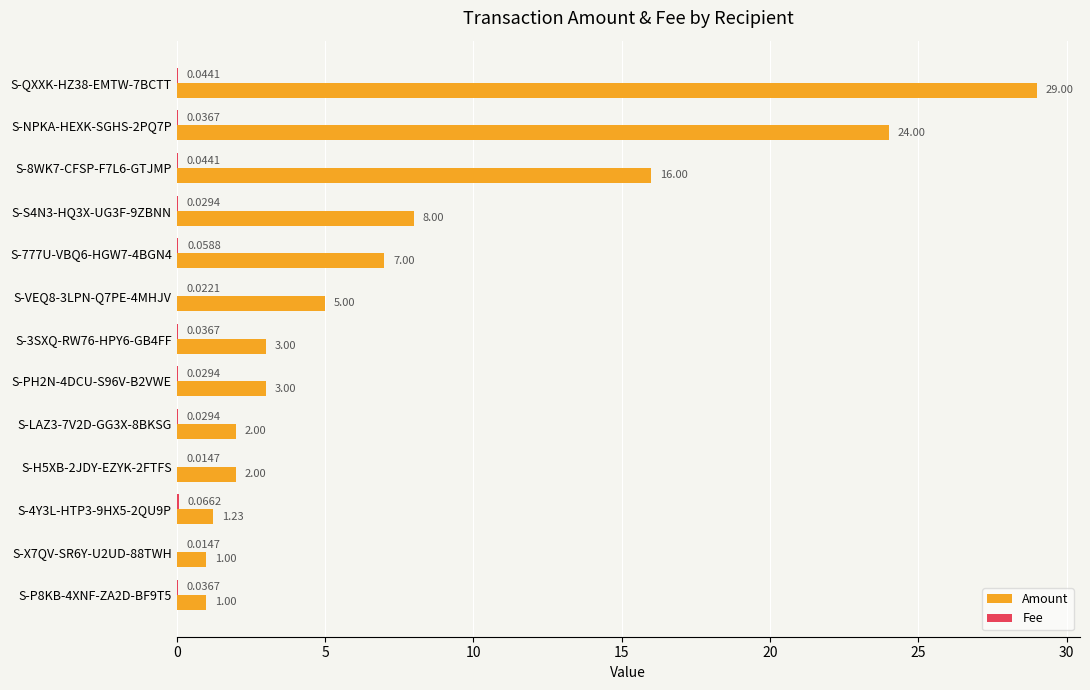

Between S-PH2N-4DCU-S96V-B2VWE and S-LAZ3-7V2D-GG3X-8BKSG, which series saw the biggest shift?

Amount